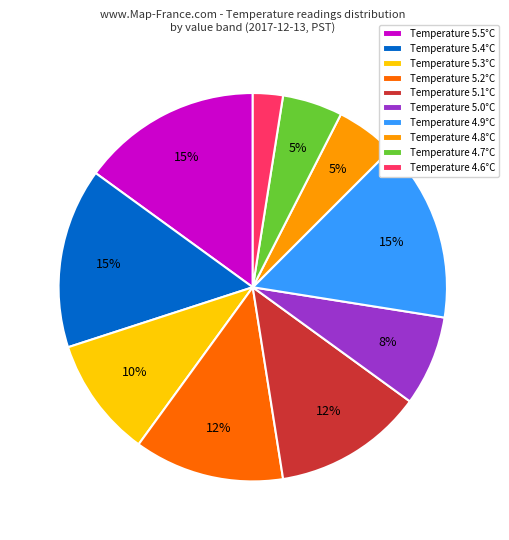

To the nearest percent, what portion does Temperature 5.5°C represent?

15%